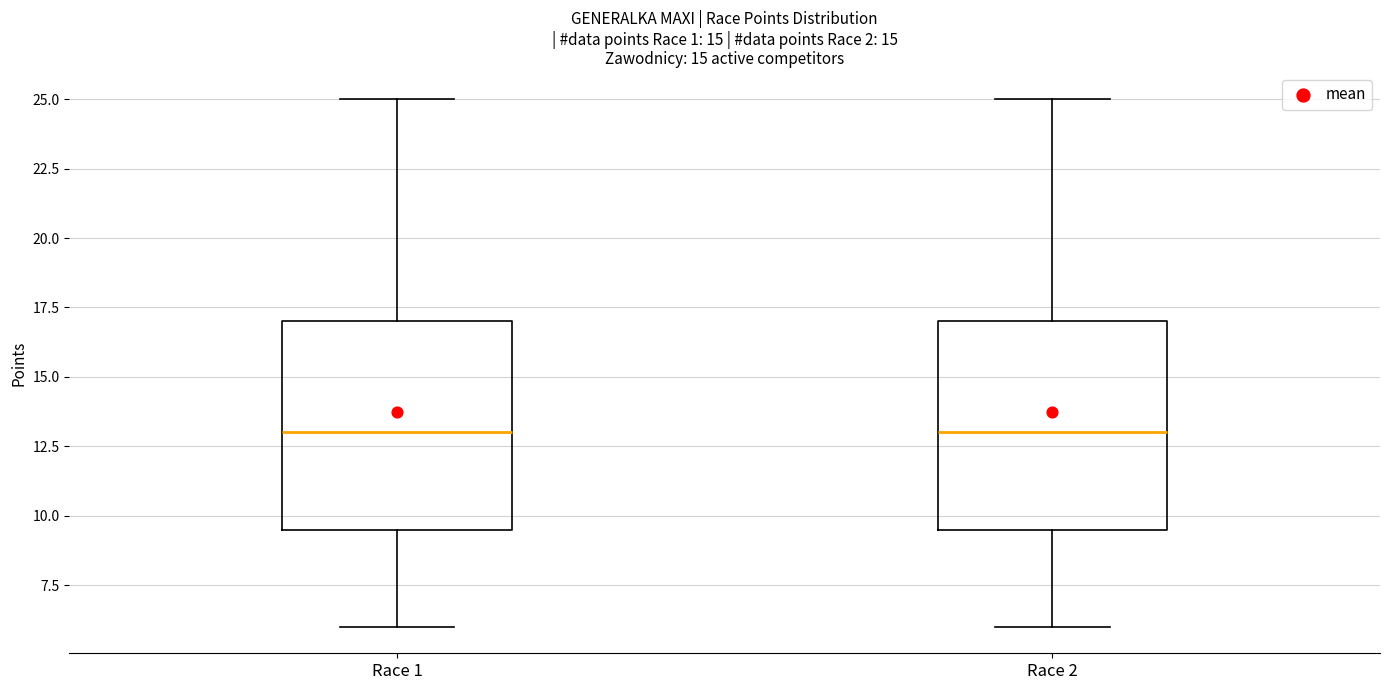

Reading left to right, transcribe this box plot: for each box, give where its median line is, the range the box spans, and where its two whiskers end, as read against the y-axis. The values are not printed on the chart, so give them approximately, as read against the axis.

Race 1: median 13.0, box 9.5 to 17.0, whiskers 6.0 to 25.0
Race 2: median 13.0, box 9.5 to 17.0, whiskers 6.0 to 25.0